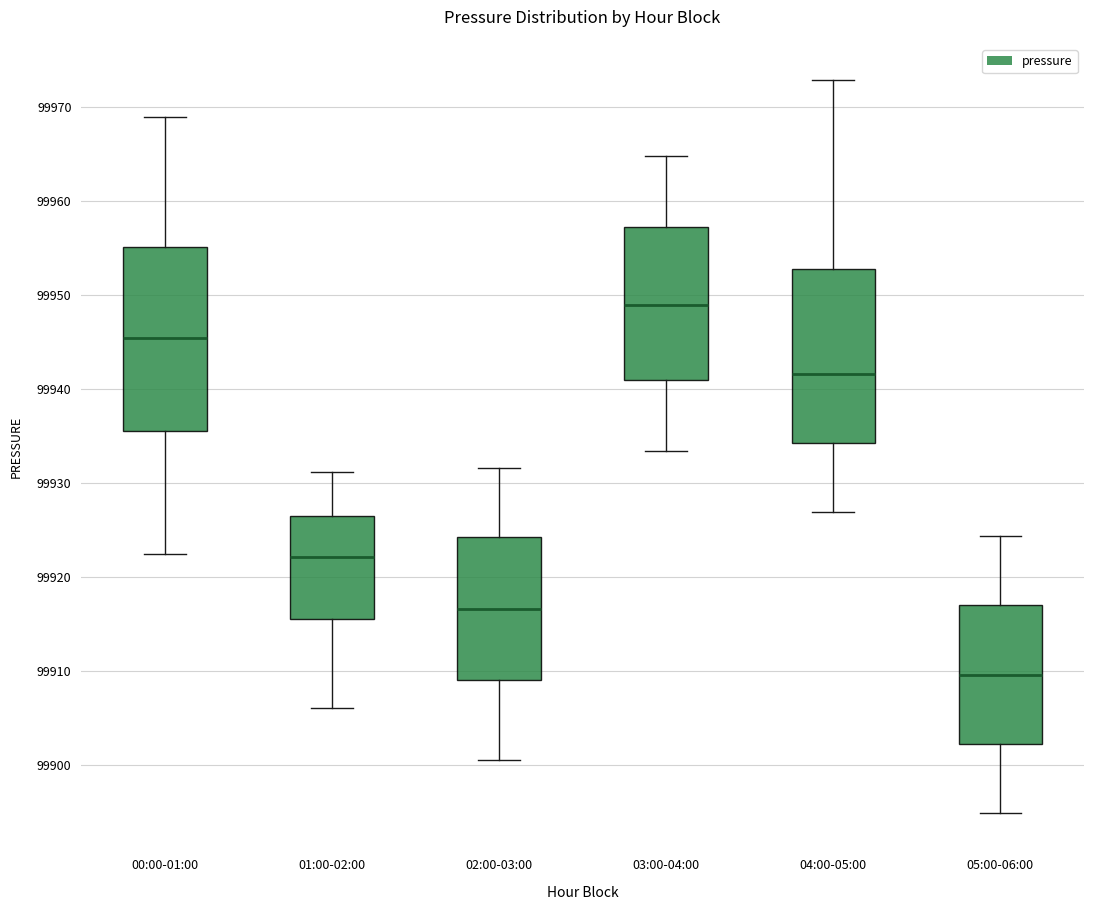

Where does the lower whisker of the box for 03:00-04:00 end on the y-axis? The values are not printed on the chart, so give them approximately, as read against the axis.

99933